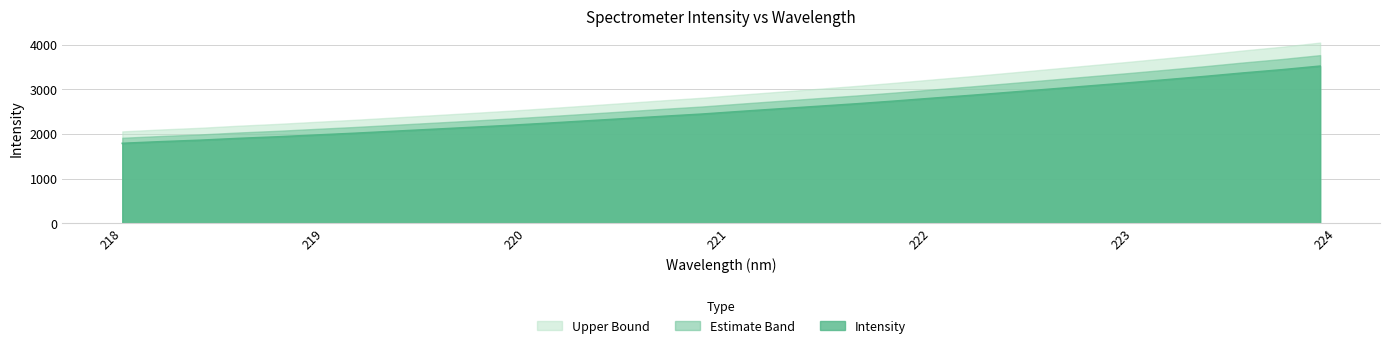

What value does the data have at 221.1174?

2503.2